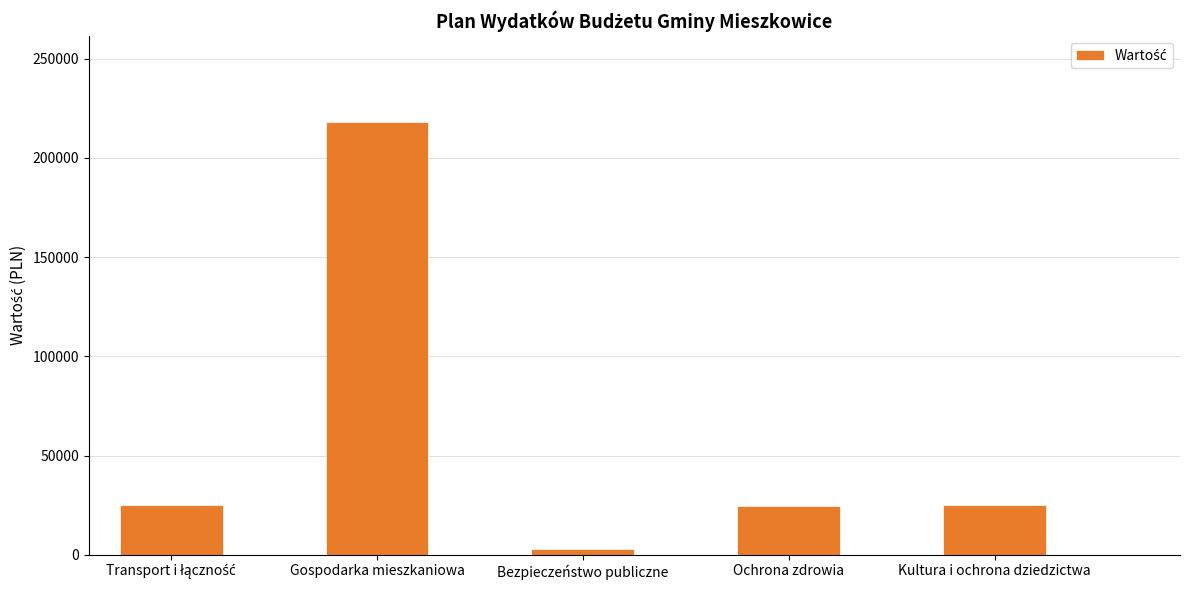

What is the label of the 5th bar from the left?

Kultura i ochrona dziedzictwa